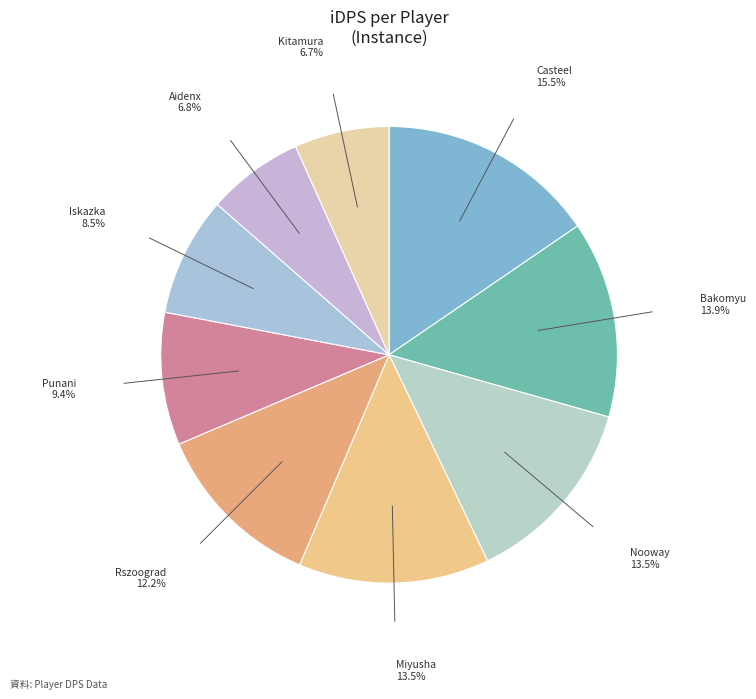

Is there a majority slice in this chart?

No